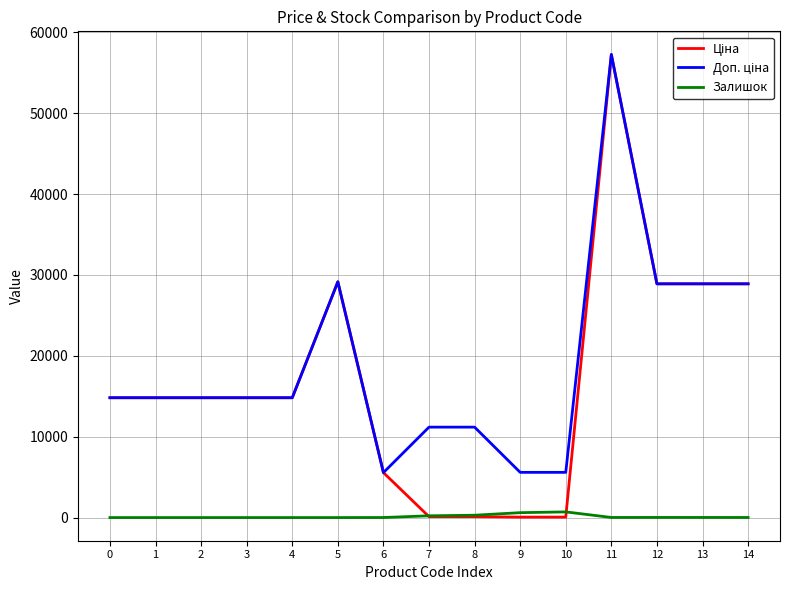

The value of Залишок at 4 is 0.0. True or false?

True